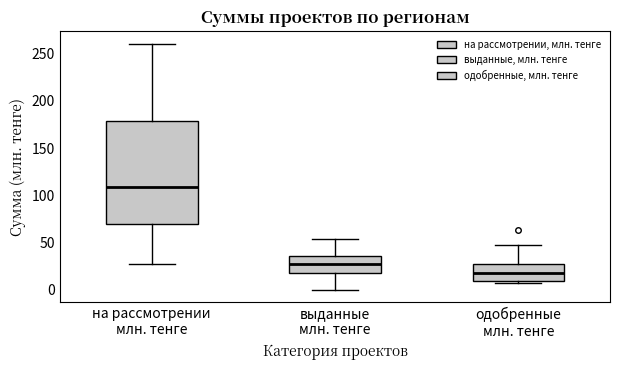

Reading left to right, read every box against the y-axis: the position of its median line, the range the box covers, and the ends of its whiskers. The values are not printed on the chart, so give them approximately, as read against the axis.

на рассмотрении млн. тенге: median 110, box 70 to 180, whiskers 30 to 260
выданные млн. тенге: median 30, box 20 to 35, whiskers 0 to 55
одобренные млн. тенге: median 20, box 10 to 25, whiskers 5 to 50